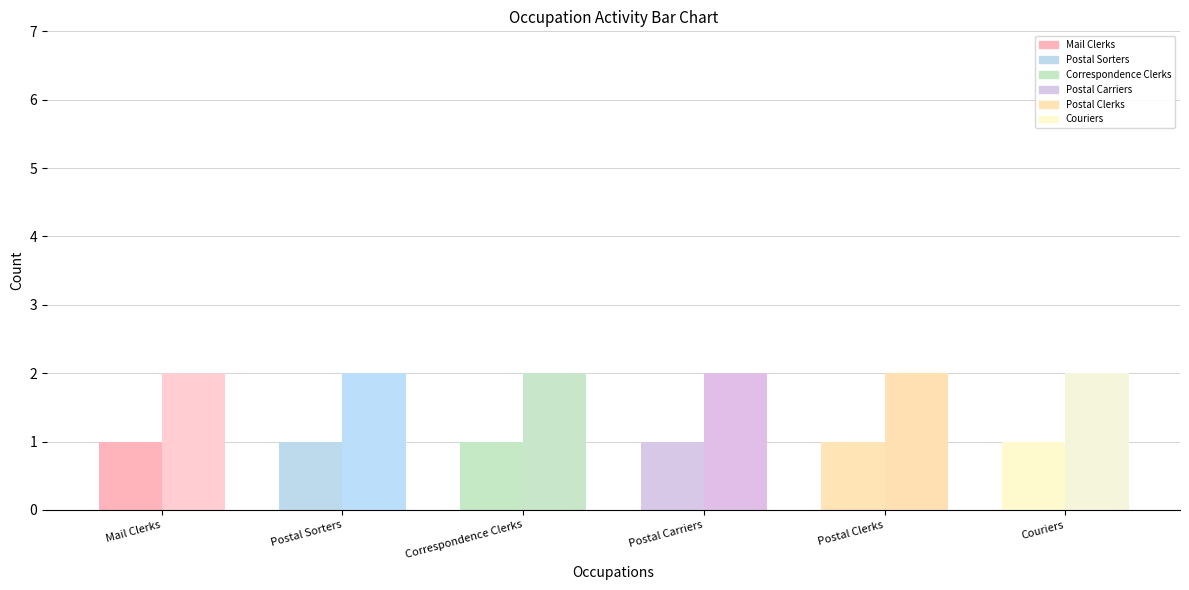

How many bars are there in total?

12